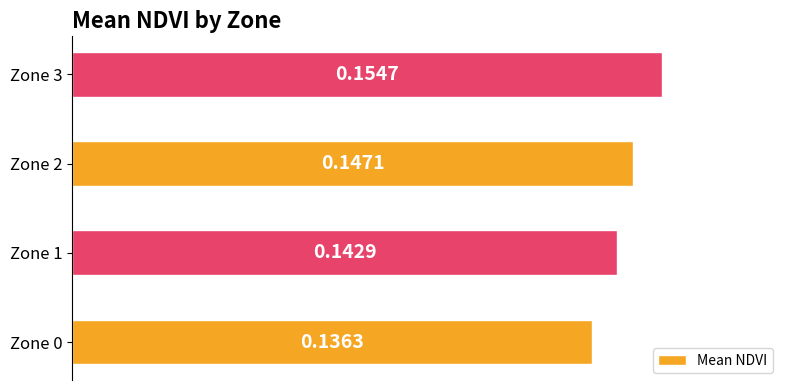

Rank the categories by value from highest to lowest.

Zone 3, Zone 2, Zone 1, Zone 0